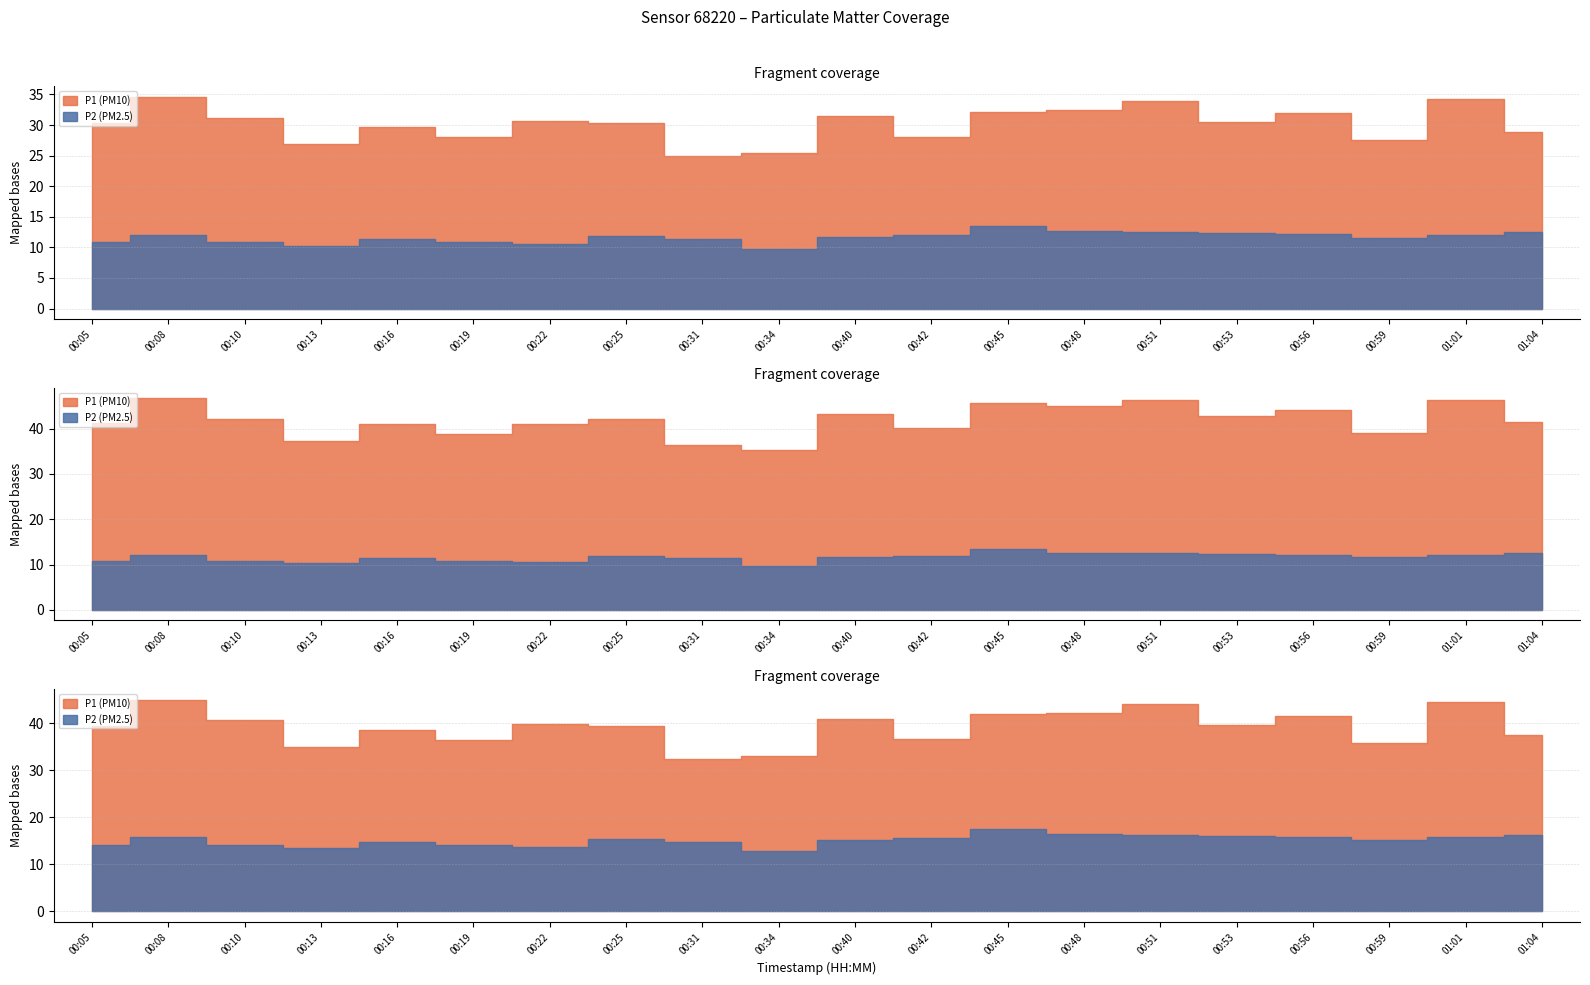

True or false: P2 has more than 2 interior local peaks.

True